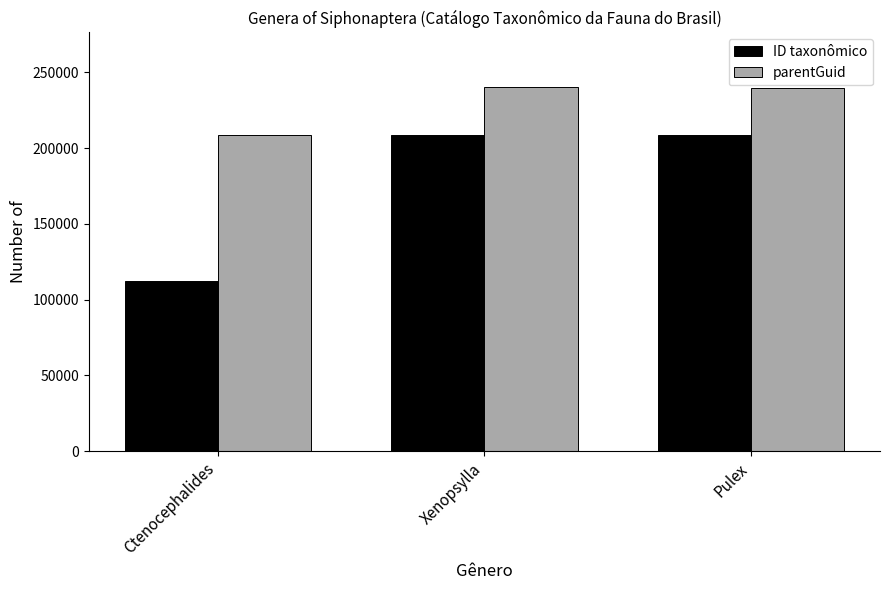

What value does the ID taxonômico series have at Ctenocephalides, to the nearest 10?

112020